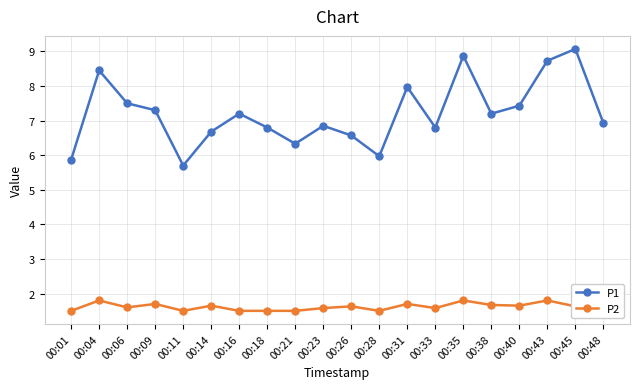

True or false: P1 has a value of 9.1 at 00:45.

True